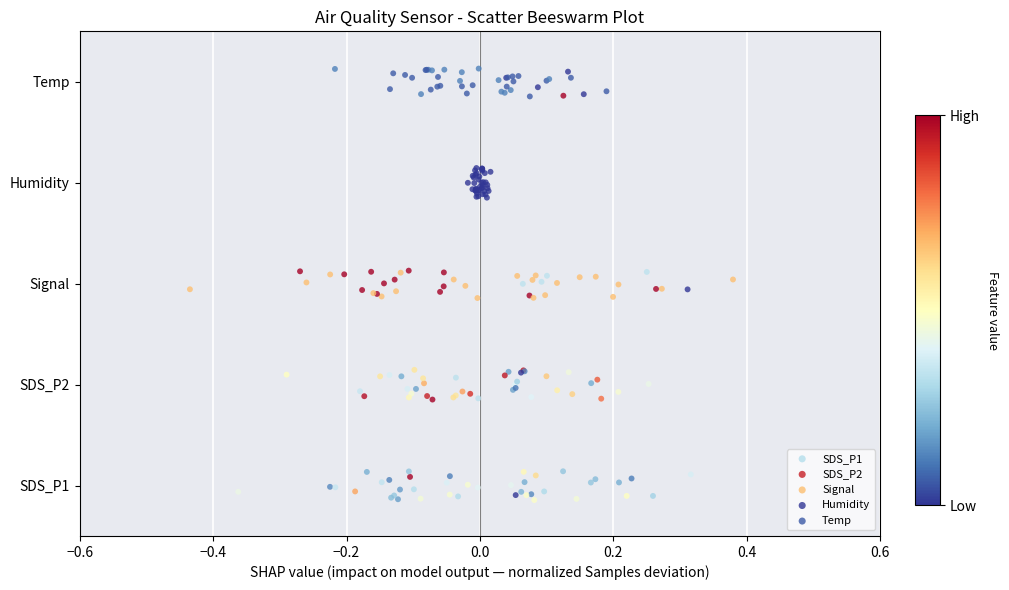

Which series contains the highest Y value?

Temp